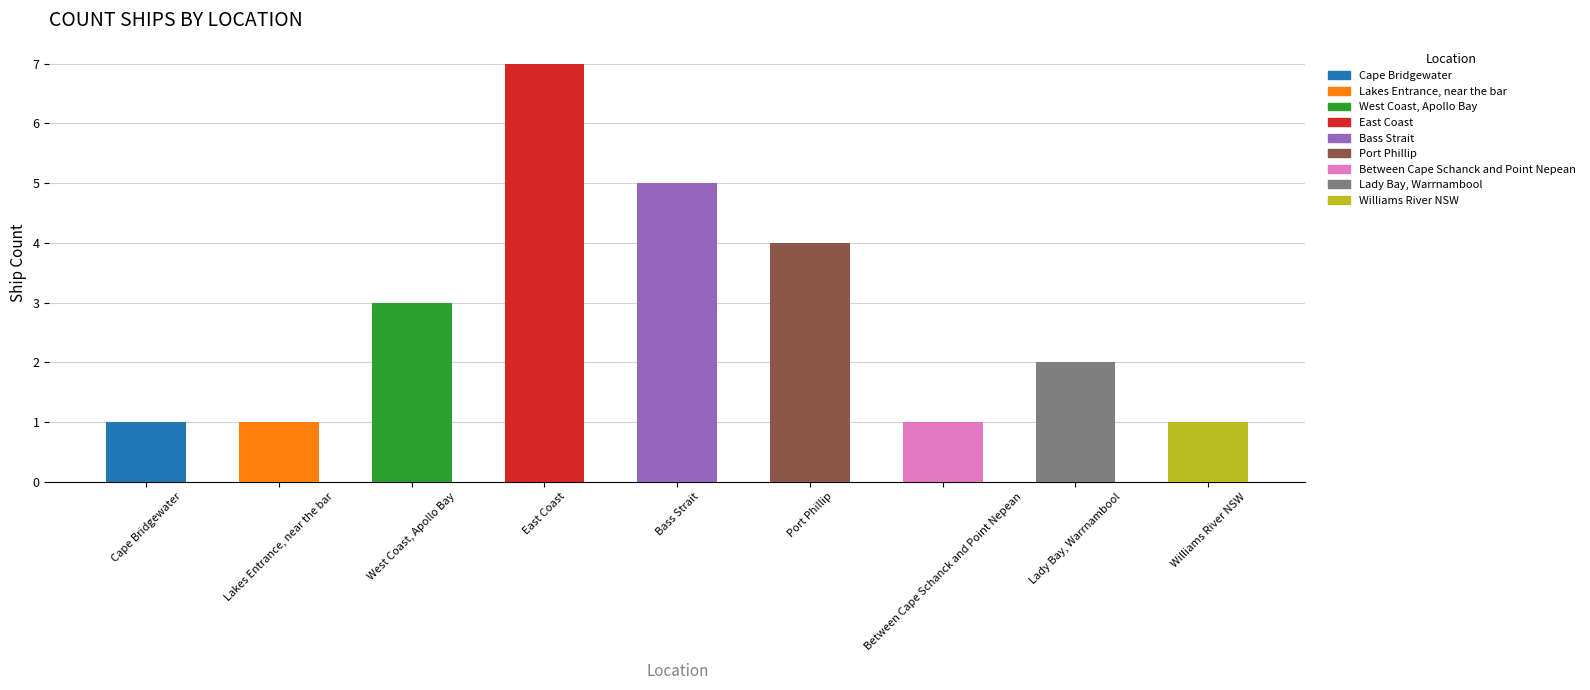

Which category has the highest value across all series?

East Coast